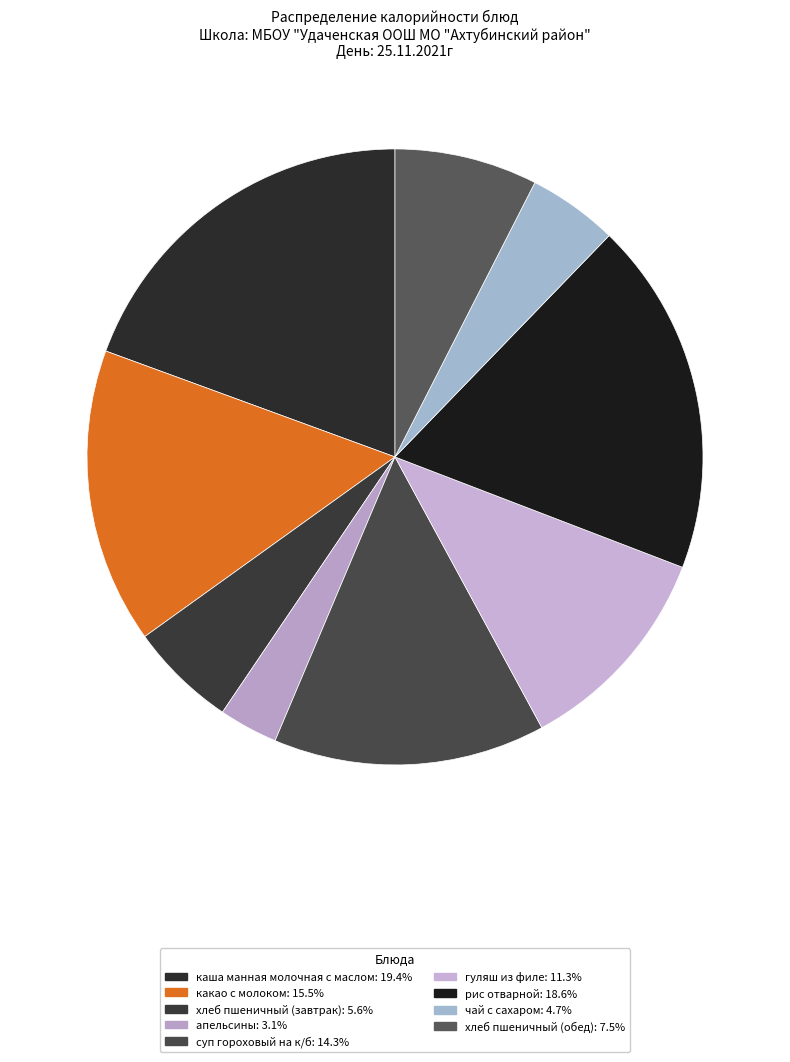

Is хлеб пшеничный (завтрак) the majority of the pie?

No